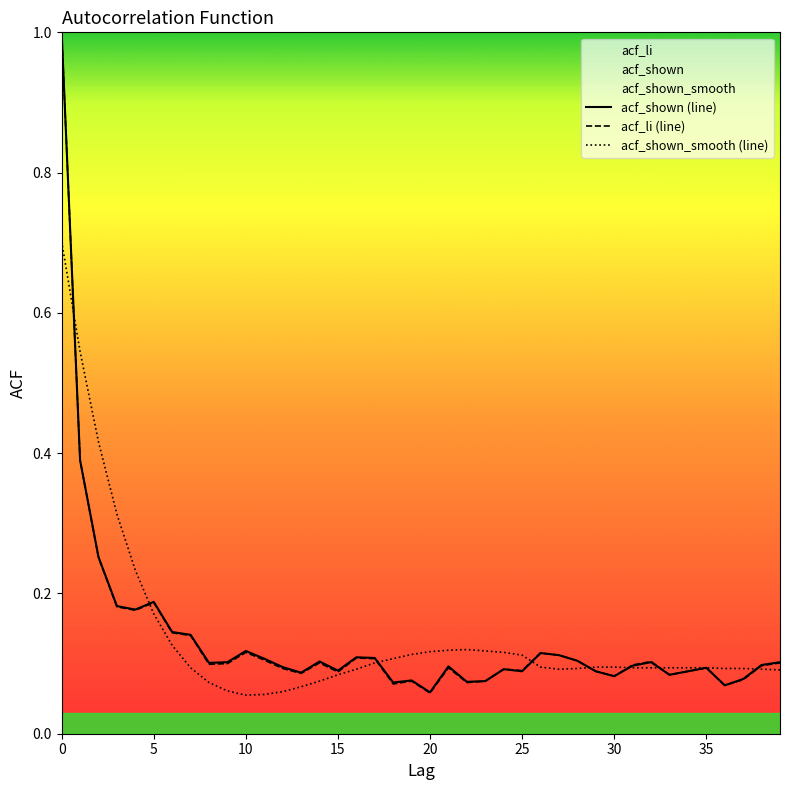

At 34, list the series in order from smallest to largest.

acf_shown (line), acf_li (line), acf_shown_smooth (line)